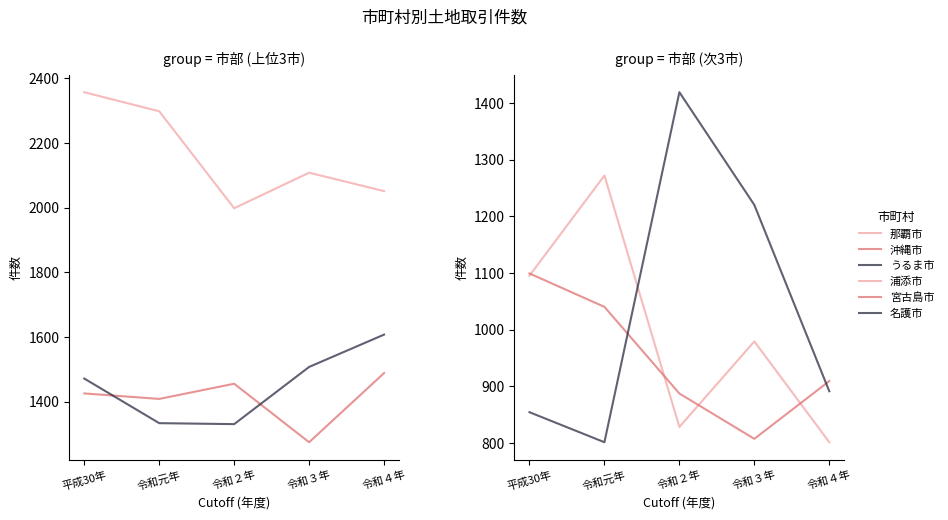

List the labels in order of 宮古島市 value, smallest first.

令和３年, 令和２年, 令和４年, 令和元年, 平成30年